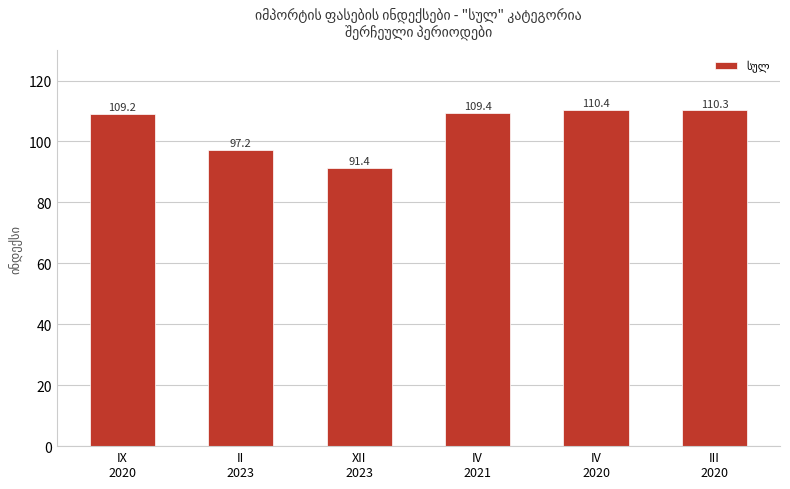

What is the difference between the maximum and minimum values?

19.0